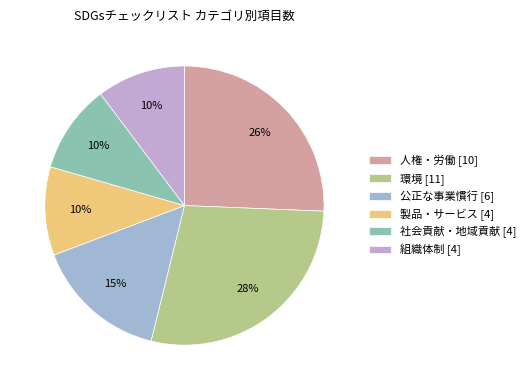

Rank the categories by value from lowest to highest.

製品・サービス, 社会貢献・地域貢献, 組織体制, 公正な事業慣行, 人権・労働, 環境